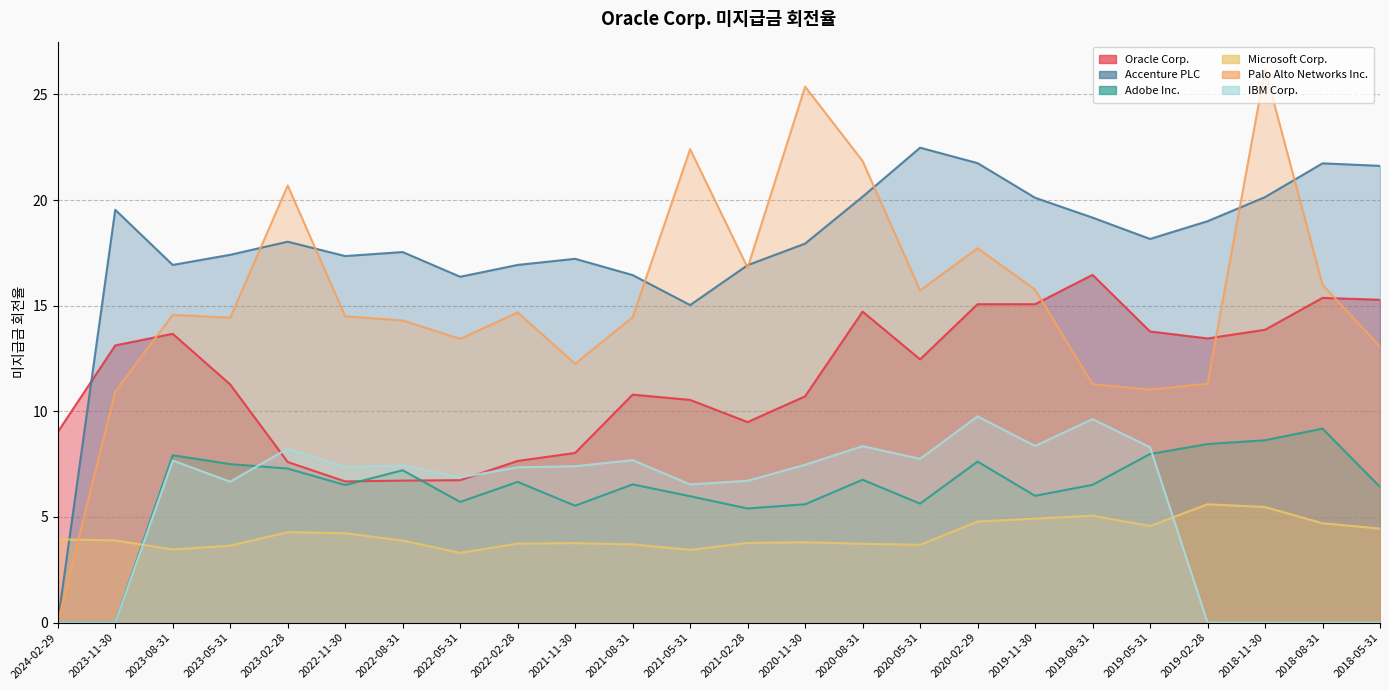

At which category is the sum across all series the highest?

2020-02-29